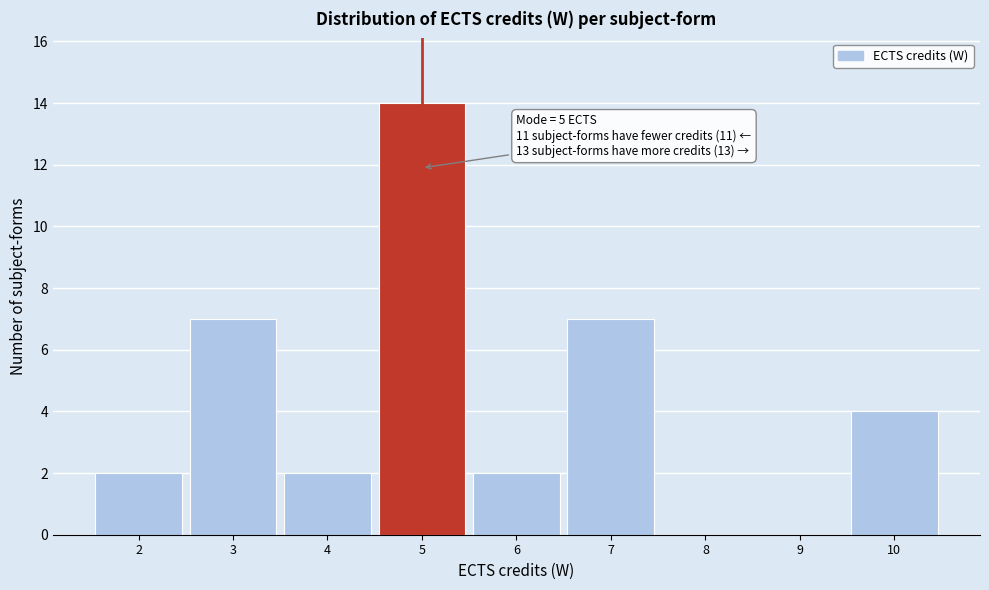

Which range on the x-axis has the tallest bar?

4.5 to 5.5